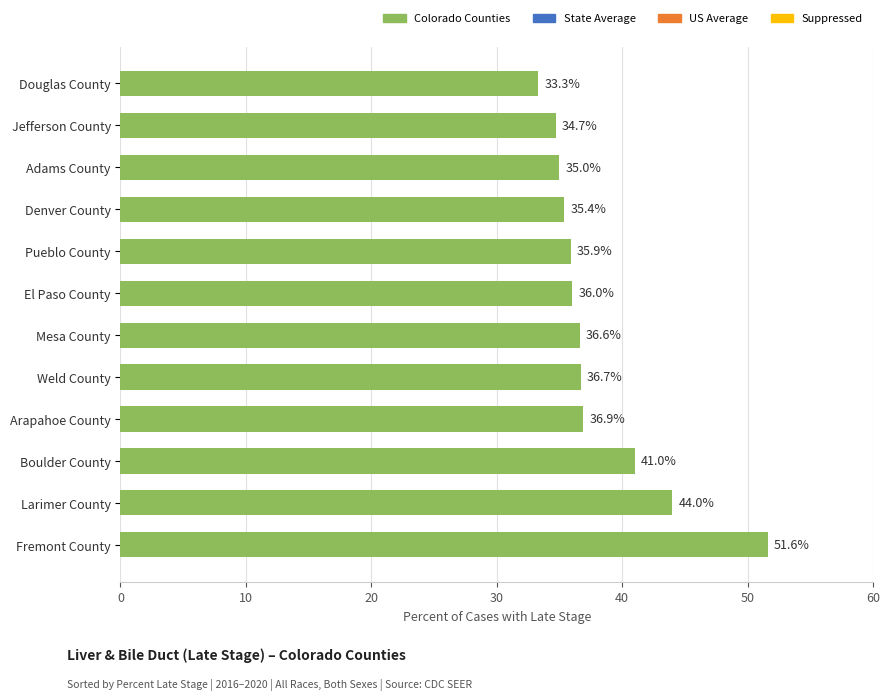

Reading top to bottom, extract all data points from this chart.

Douglas County=33.3	Jefferson County=34.7	Adams County=35.0	Denver County=35.4	Pueblo County=35.9	El Paso County=36.0	Mesa County=36.6	Weld County=36.7	Arapahoe County=36.9	Boulder County=41.0	Larimer County=44.0	Fremont County=51.6